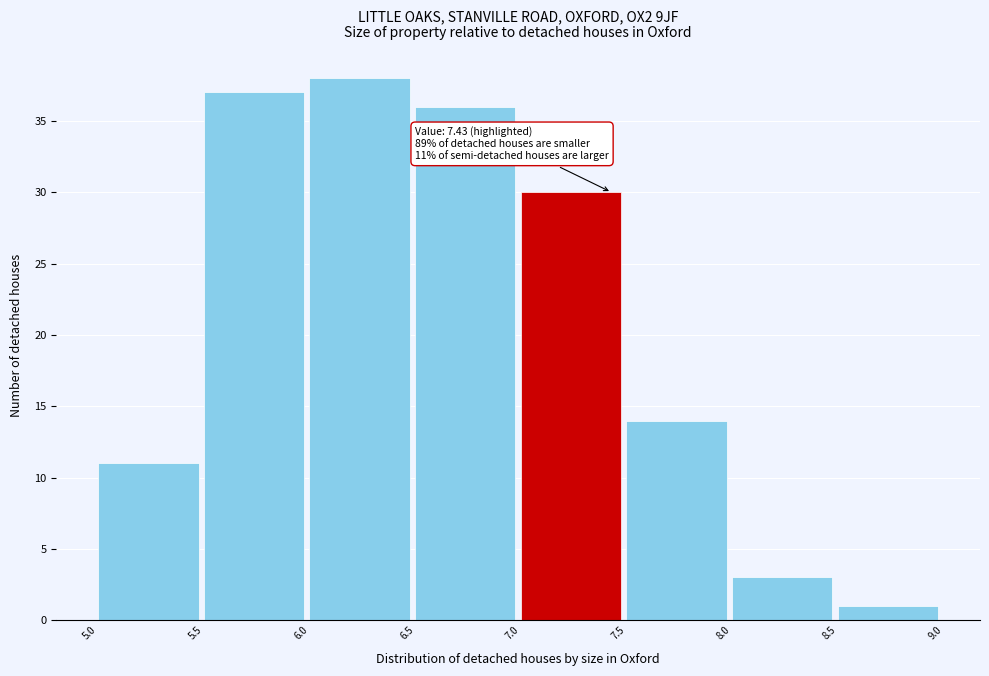

Over which range of the x-axis is the bar tallest?

6.0 to 6.5